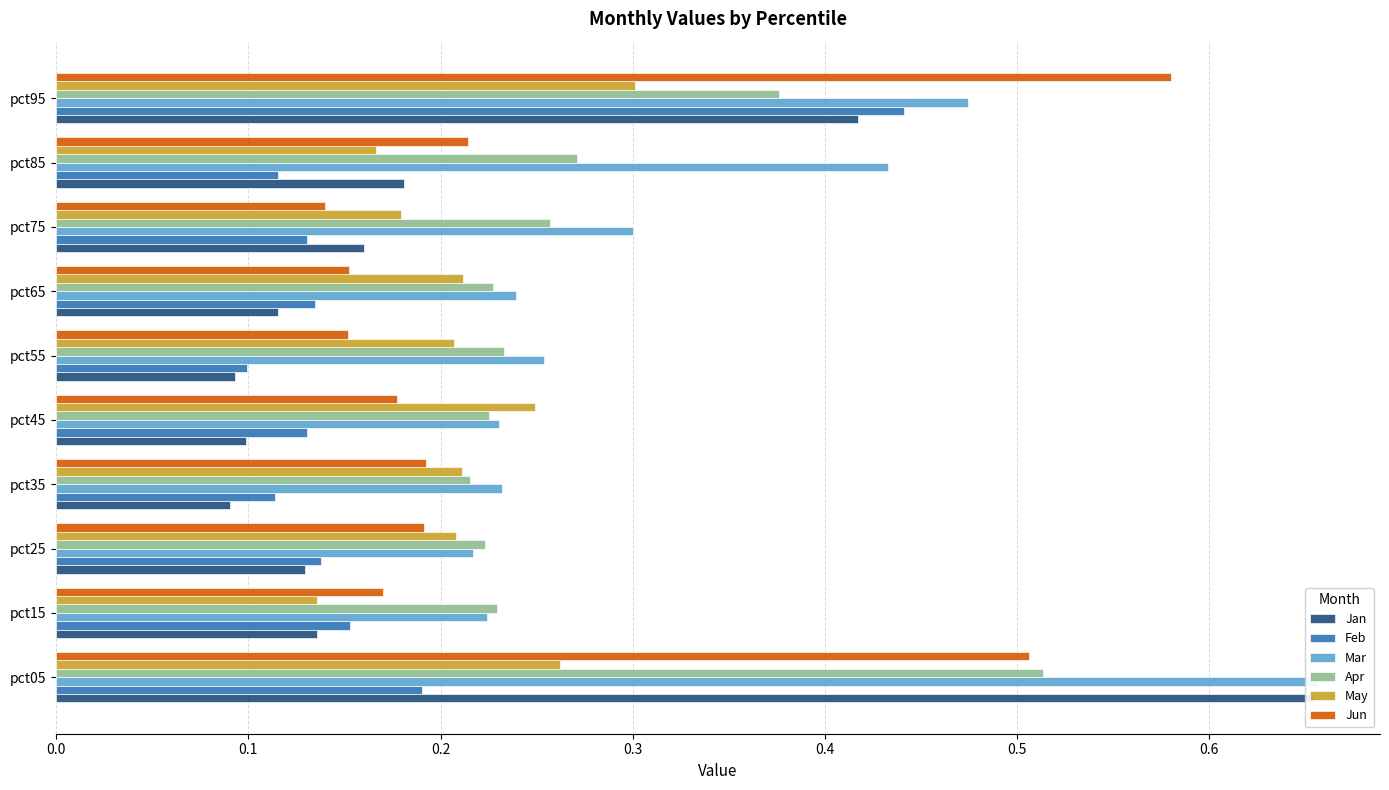

What is the difference between the maximum and minimum values in the Mar series?

0.4